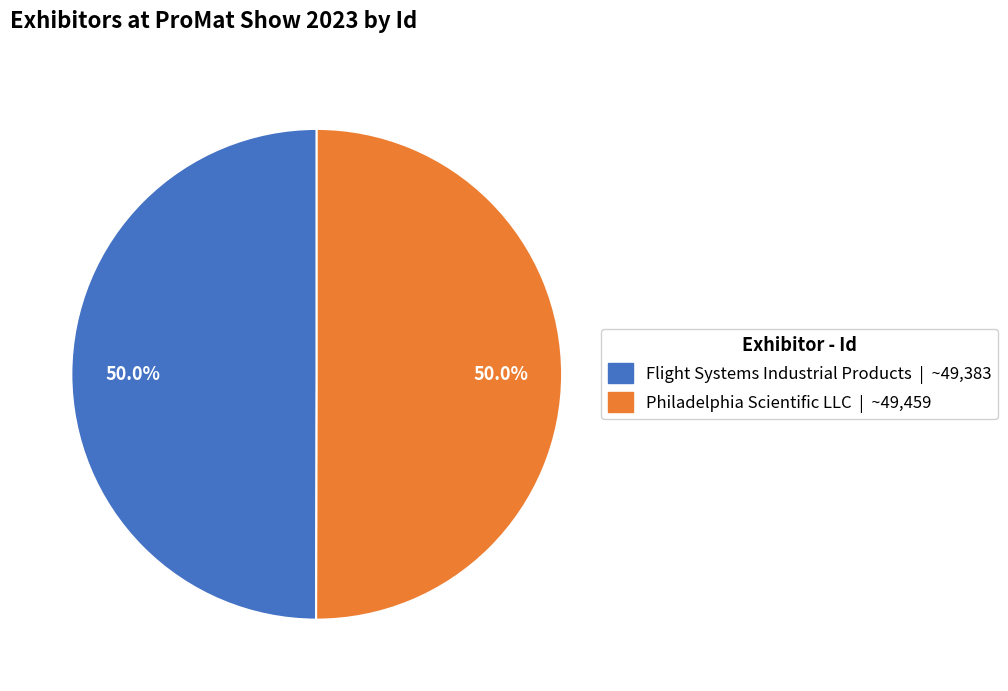

What portion of the pie excludes Philadelphia Scientific LLC?

50.0%